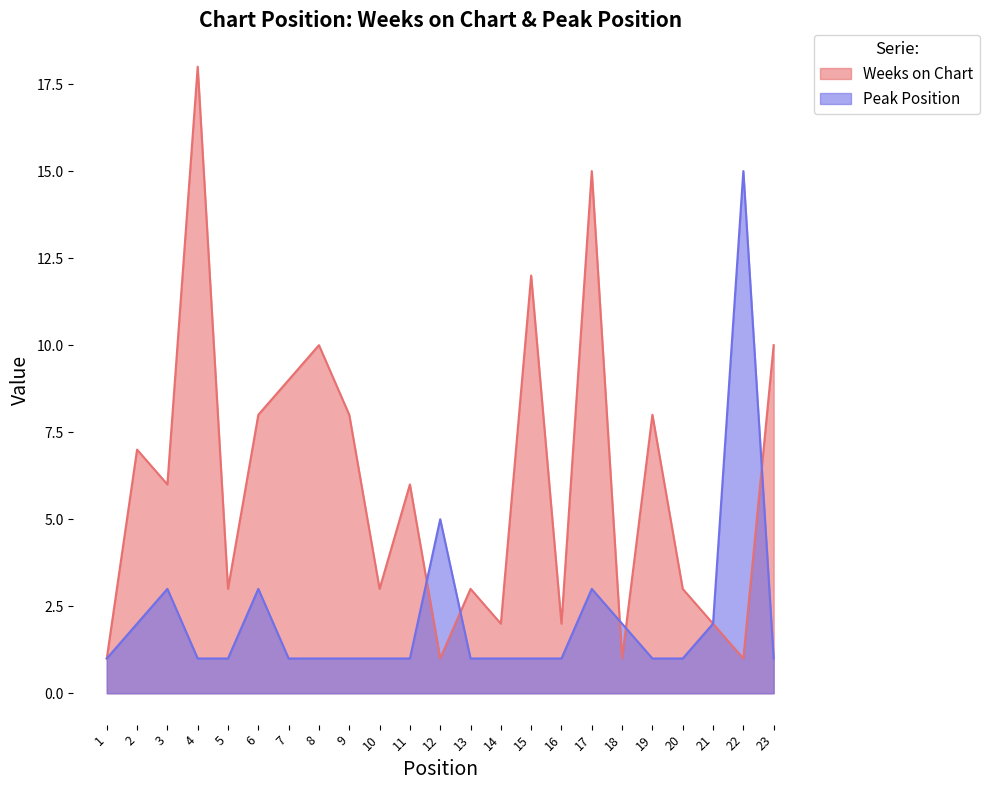

True or false: Weeks on Chart has more than 0 points higher than both neighbors.

True